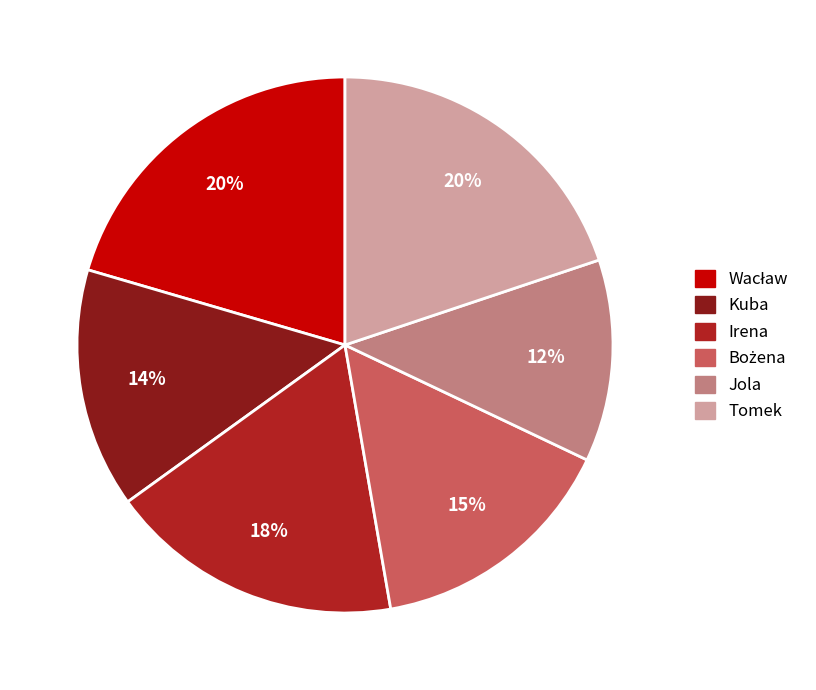

The Irena slice represents 25% of the pie. True or false?

False